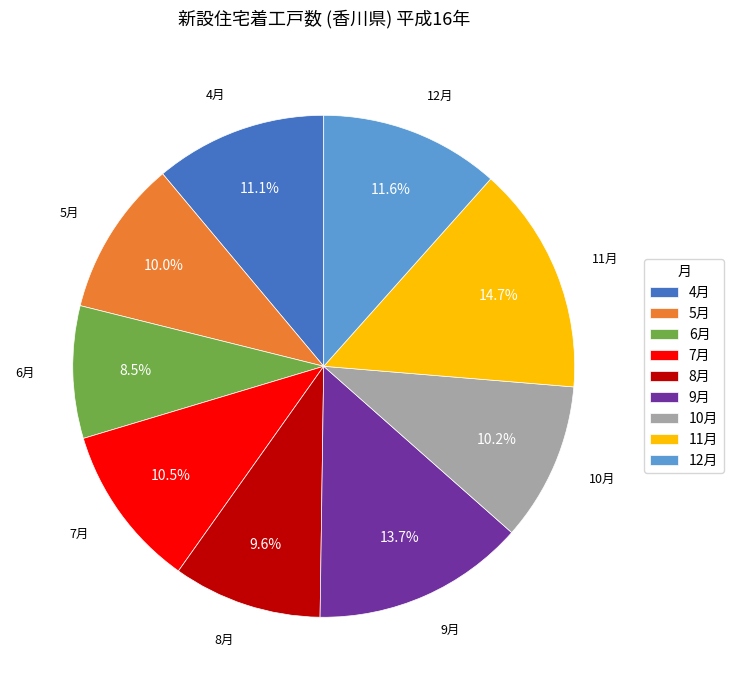

Which category has the biggest portion of the pie?

11月